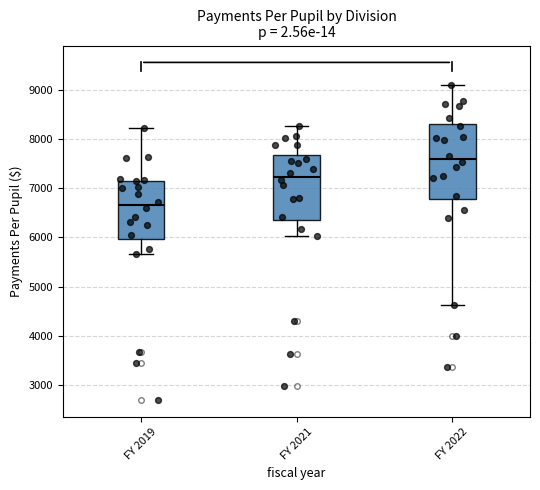

Reading left to right, read every box against the y-axis: the position of its median line, the range the box covers, and the ends of its whiskers. The values are not printed on the chart, so give them approximately, as read against the axis.

FY 2019: median 6700, box 6000 to 7100, whiskers 5700 to 8200
FY 2021: median 7200, box 6400 to 7700, whiskers 6000 to 8300
FY 2022: median 7600, box 6800 to 8300, whiskers 4600 to 9100